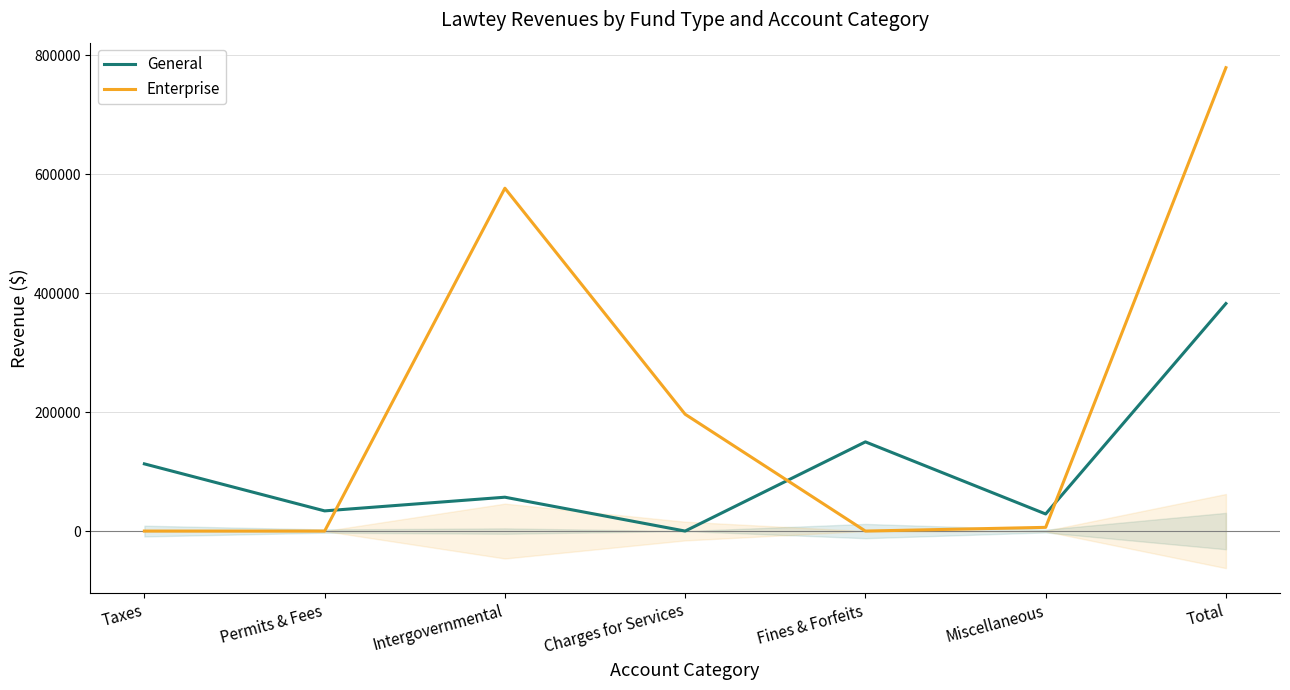

What is the spread (max minus min) of values at Total?

396738